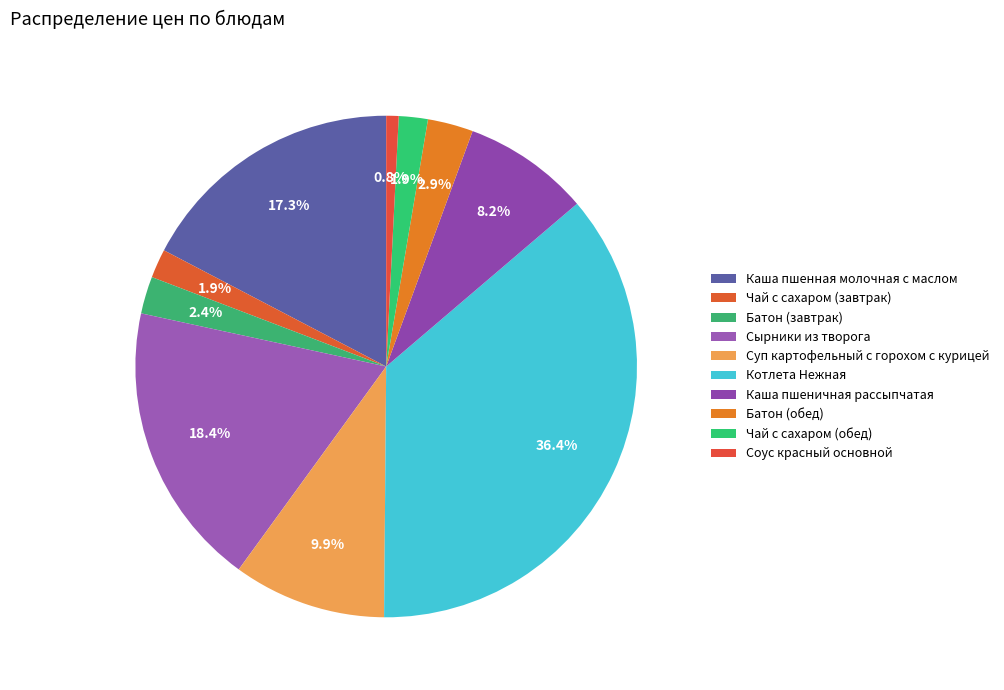

What is the total percentage of Сырники из творога and Батон (обед)?

21.3%